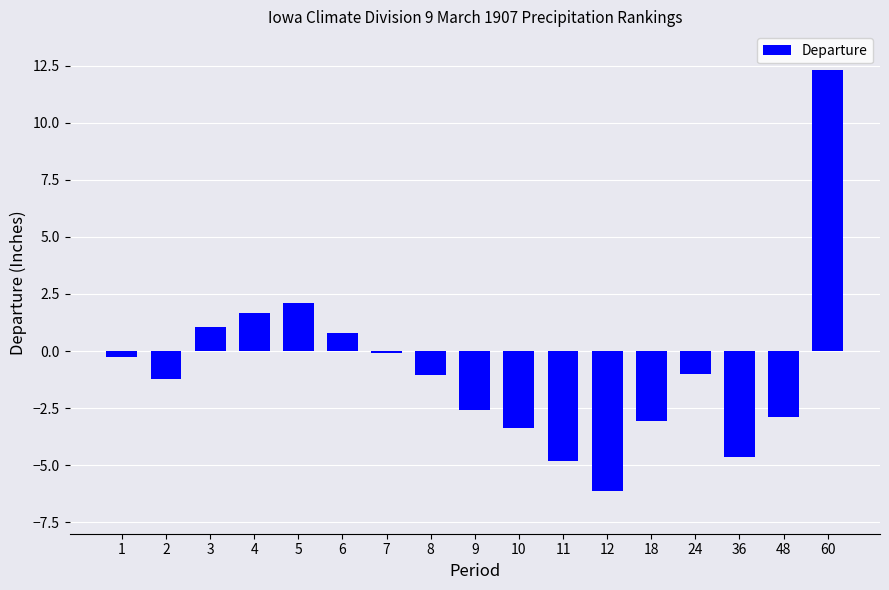

Between 9 and 3, which is larger?

3